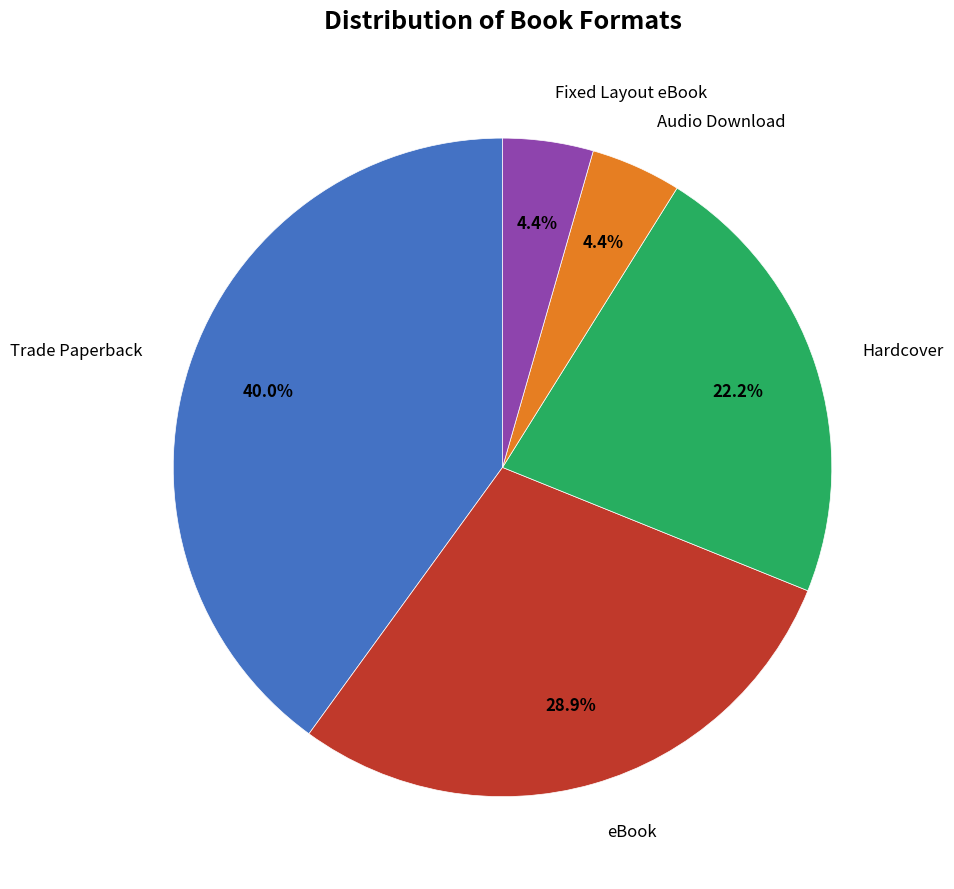

Does any single category account for the majority?

No